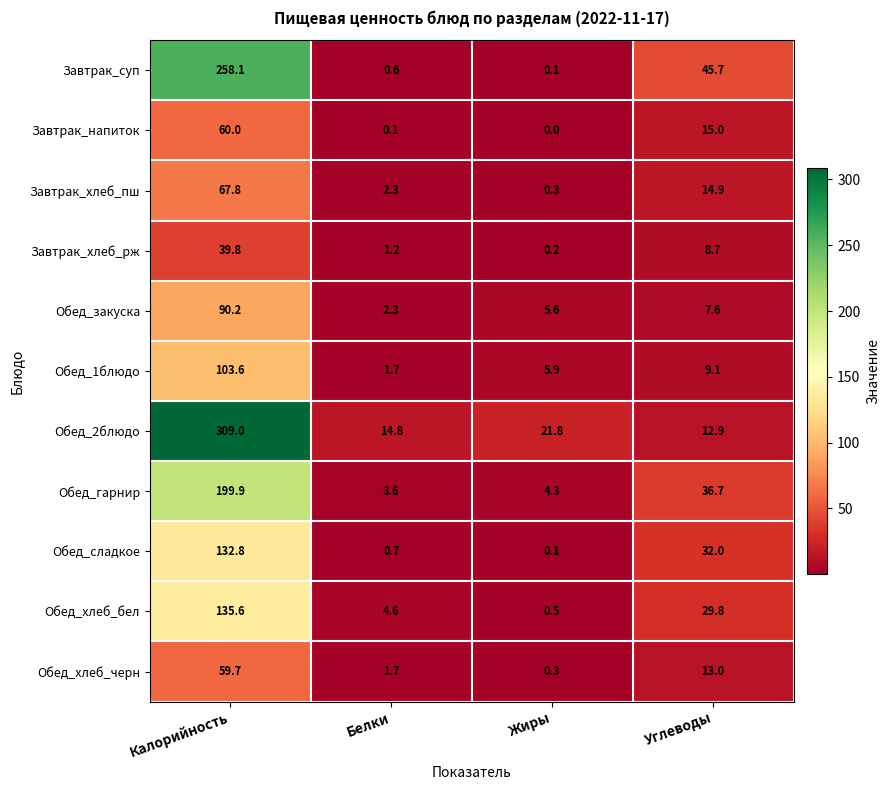

Which series has the widest spread of values?

Обед_2блюдо